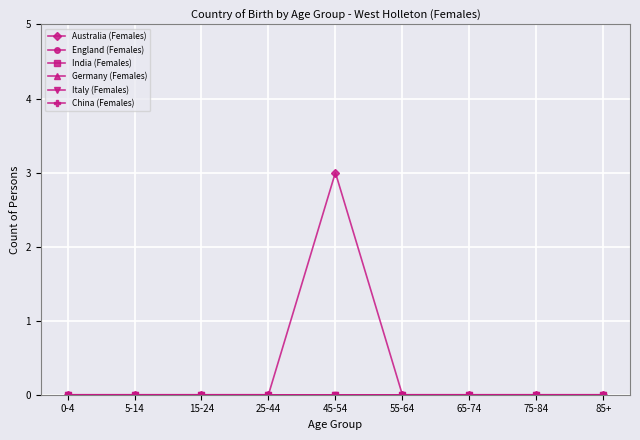

How many values in Australia (Females) are above zero?

1